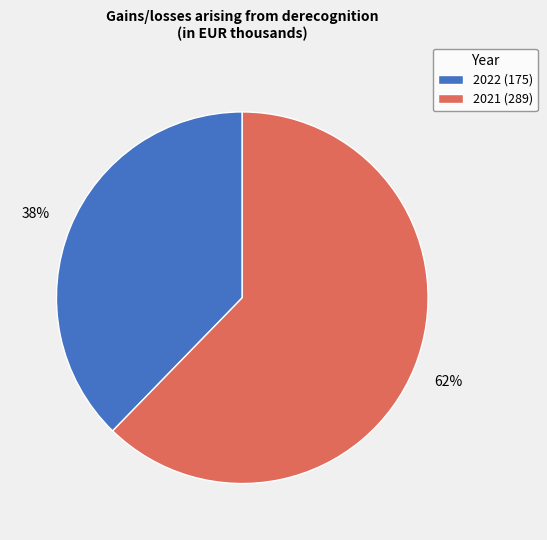

True or false: 2021 accounts for 67% of the total.

False